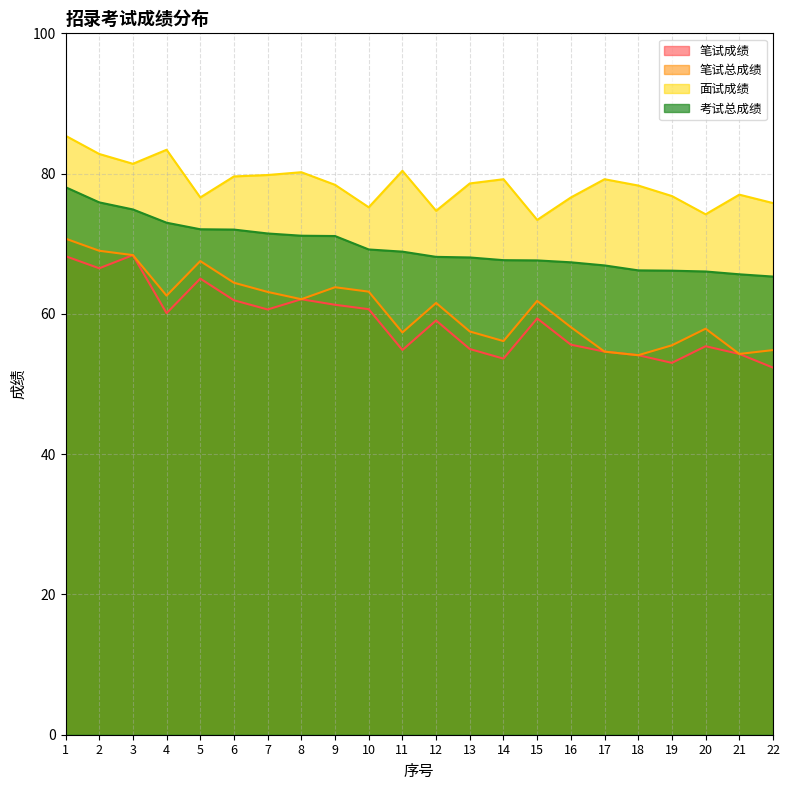

The value of 笔试成绩 at 13 is 88.2. True or false?

False